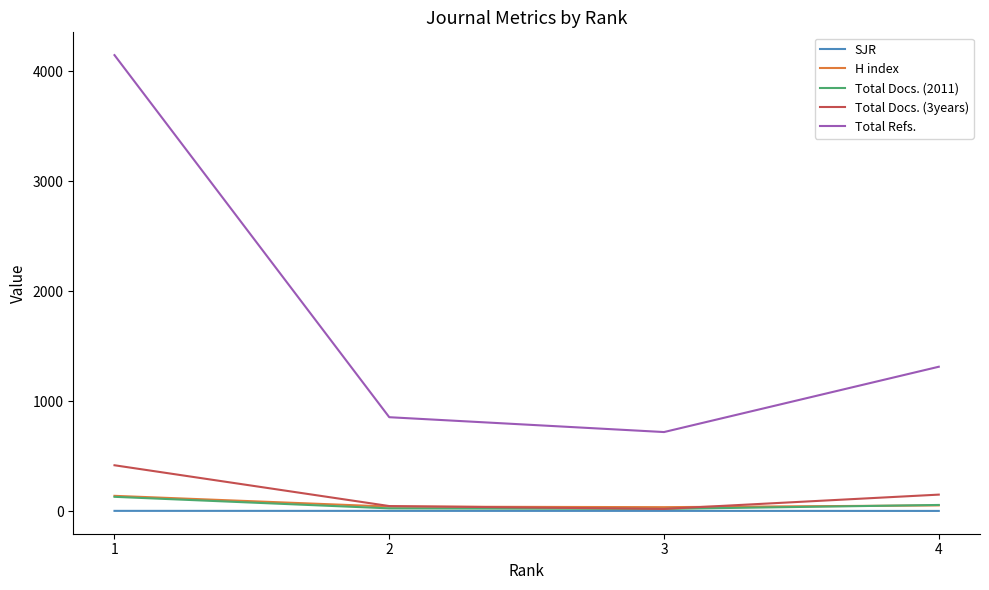

Count the number of data series in this chart.

5